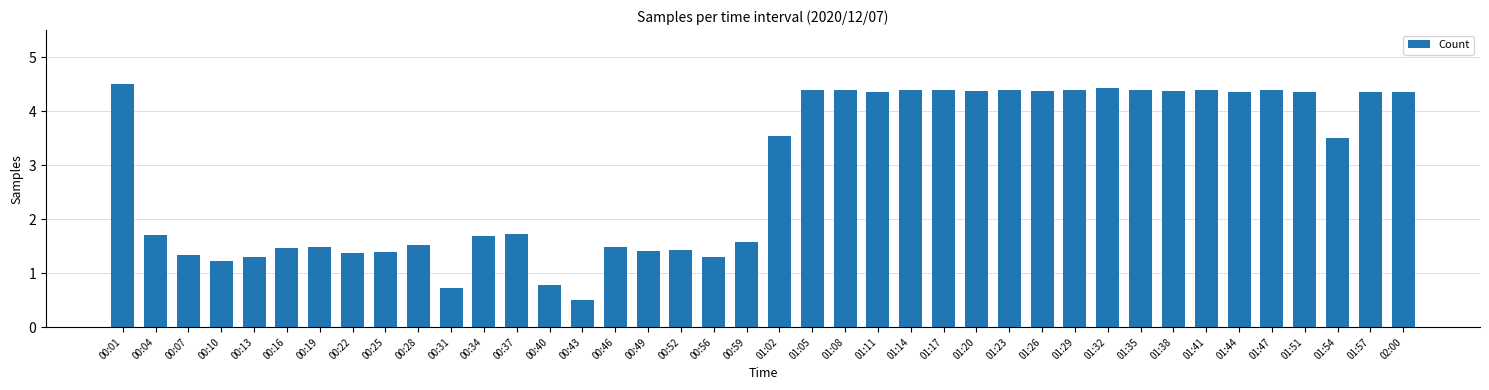

Which category has the lowest value across all series?

00:43